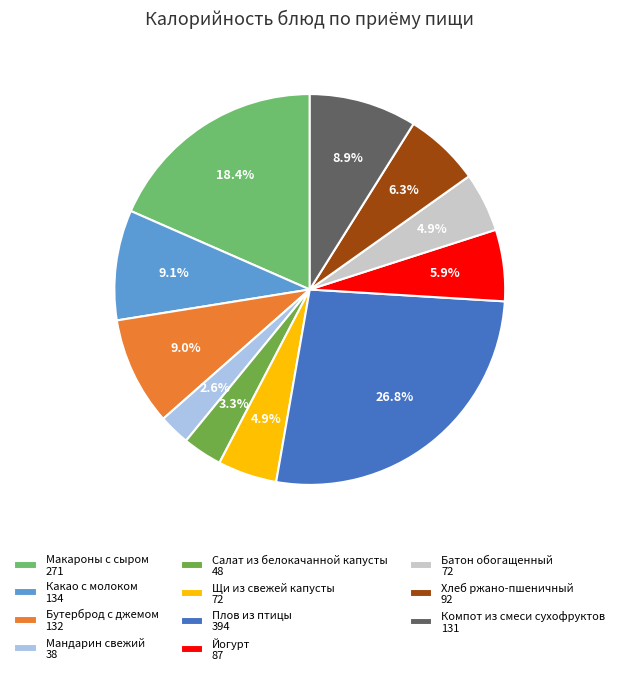

Does any single category account for the majority?

No